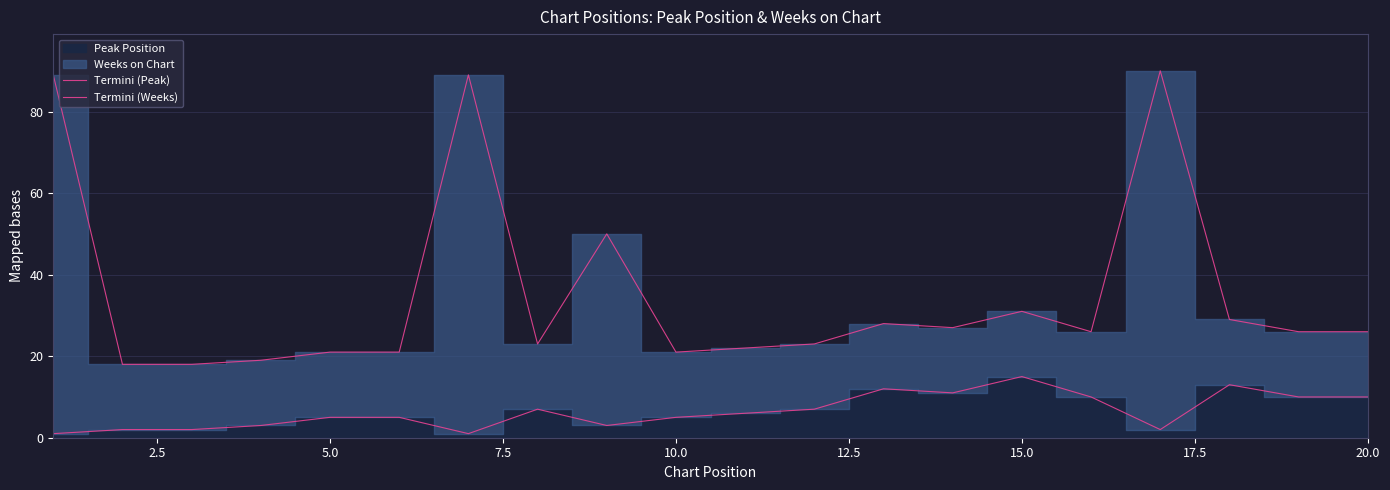

What is the minimum value shown in the chart?

1